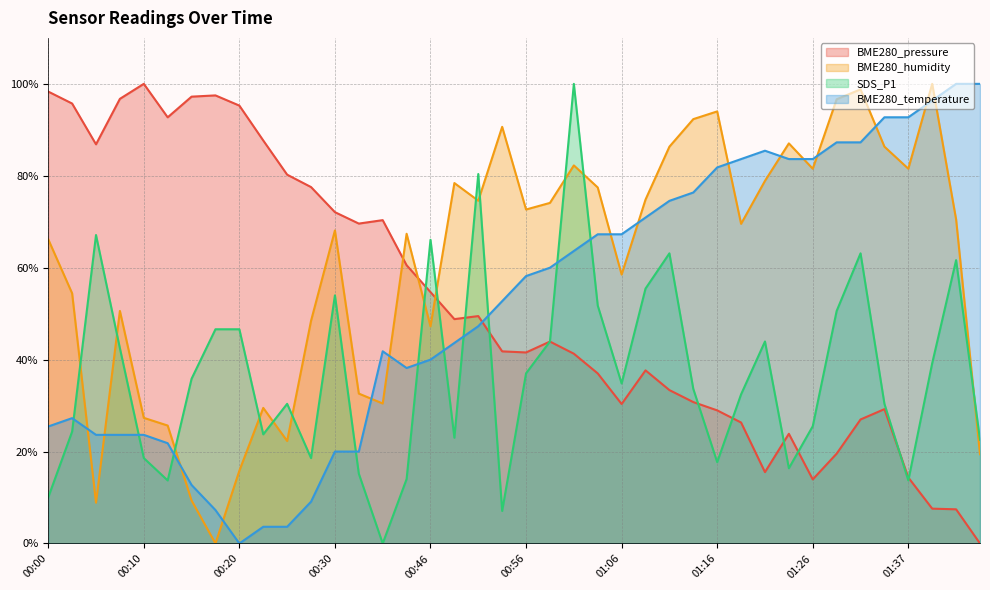

Which series has the largest range (max minus min)?

BME280_pressure